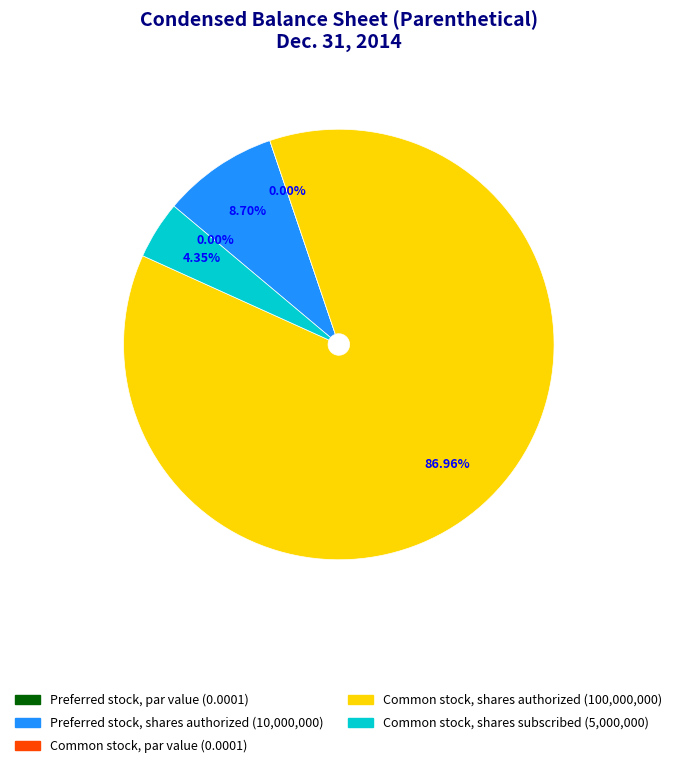

Is the sum of Preferred stock, par value and Common stock, shares authorized greater than half?

Yes